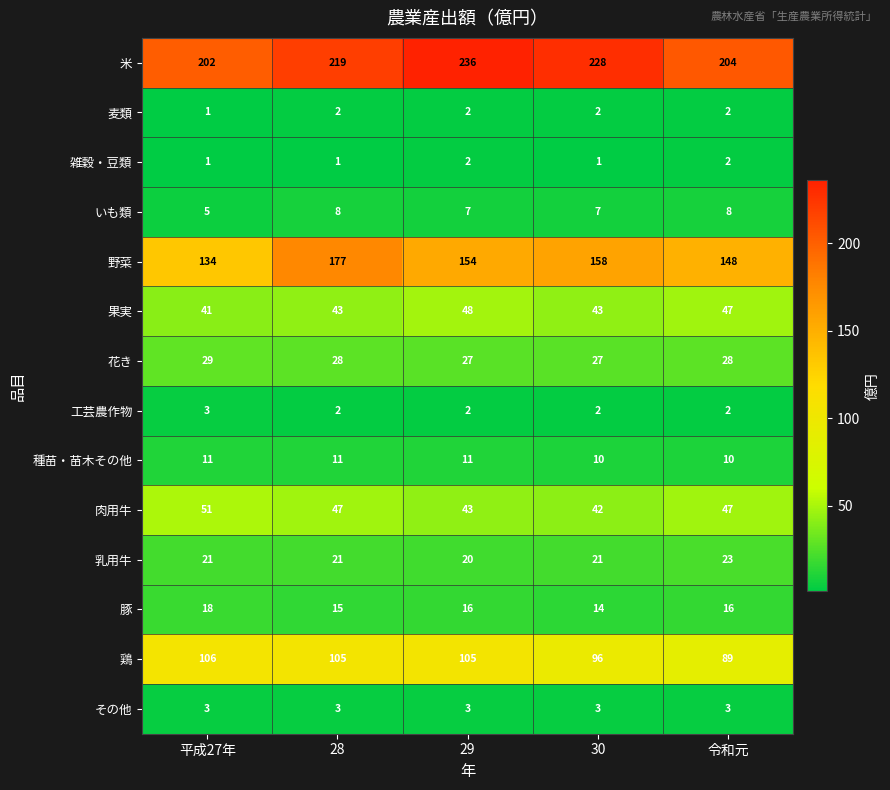

The value of 野菜 at 28 is 177. True or false?

True